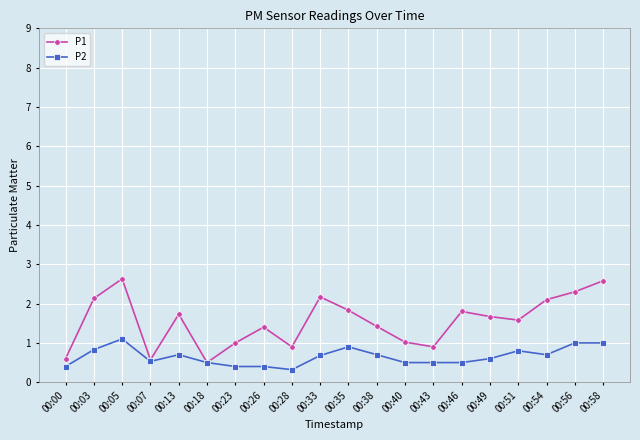

The value of P2 at 00:00 is 0.7. True or false?

False